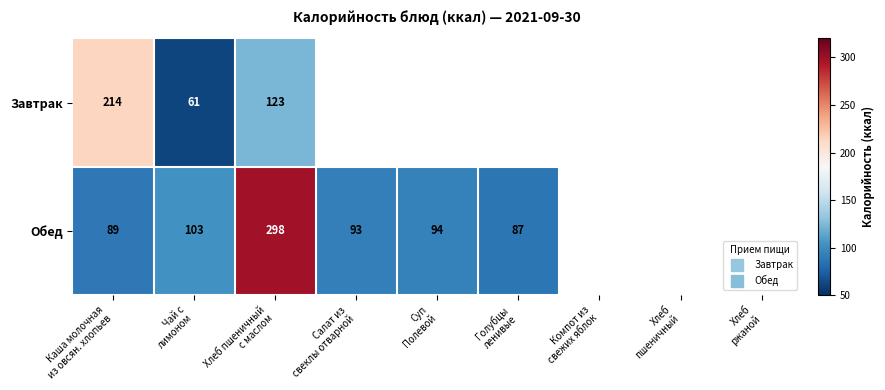

List the series in order of their peak value, lowest first.

Завтрак, Обед